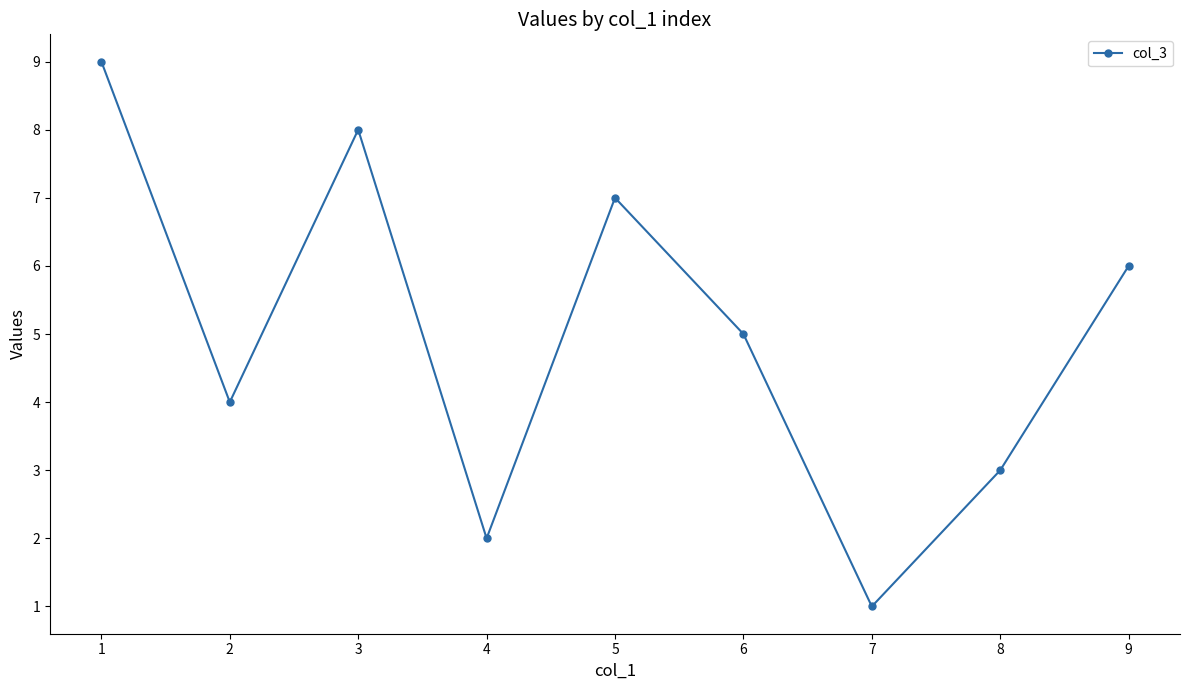

Is it true that the value at 3 is 8?

True